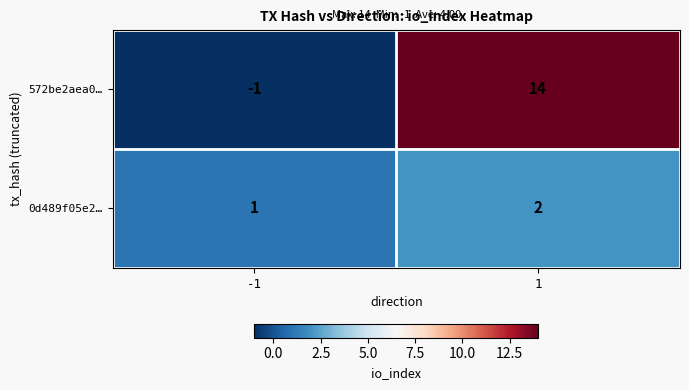

What is the difference between the 572be2aea0… values at 1 and -1?

15